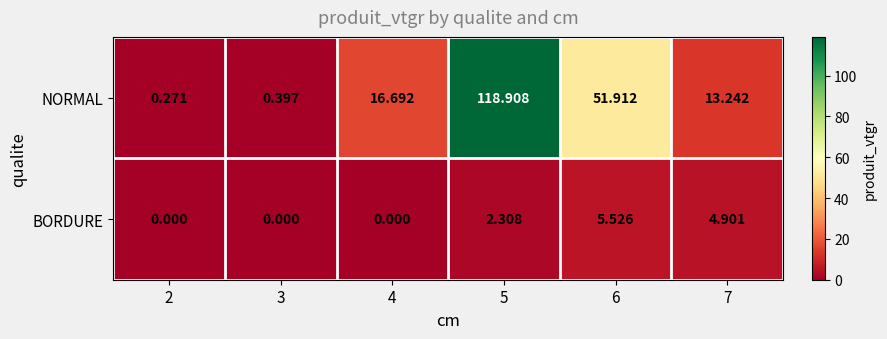

Which series has the largest range (max minus min)?

NORMAL